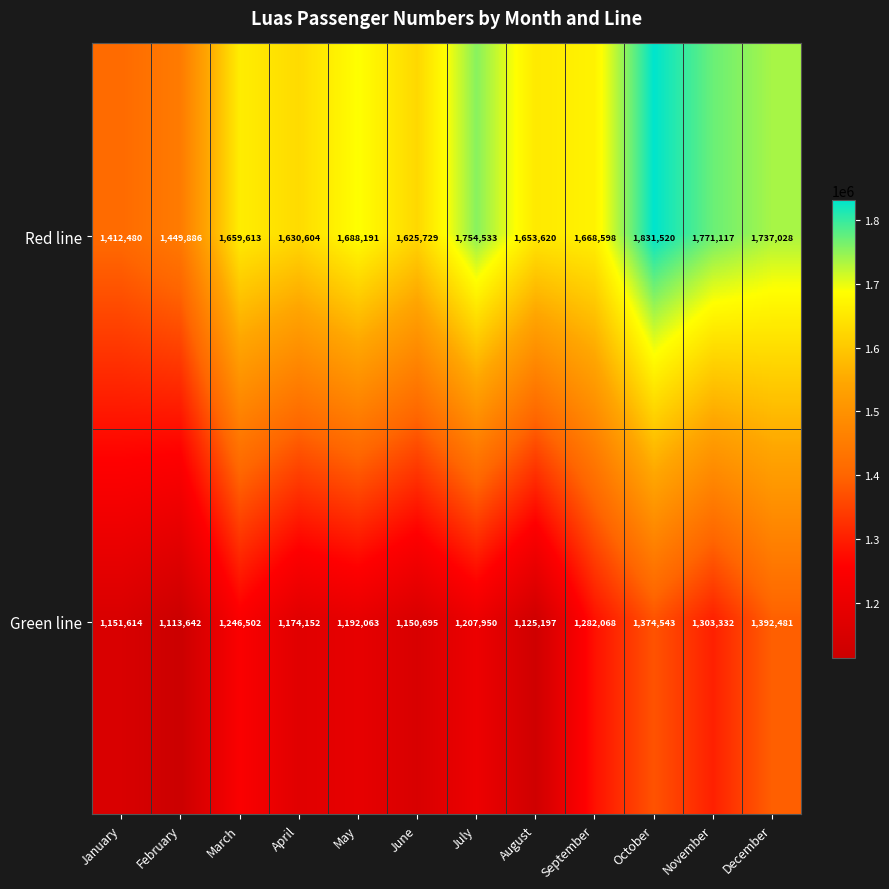

Which series has the widest spread of values?

Red line